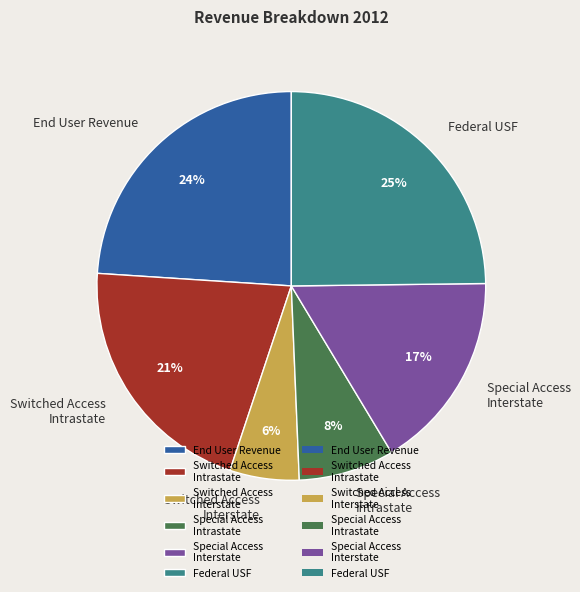

Count the number of slices in the pie.

6